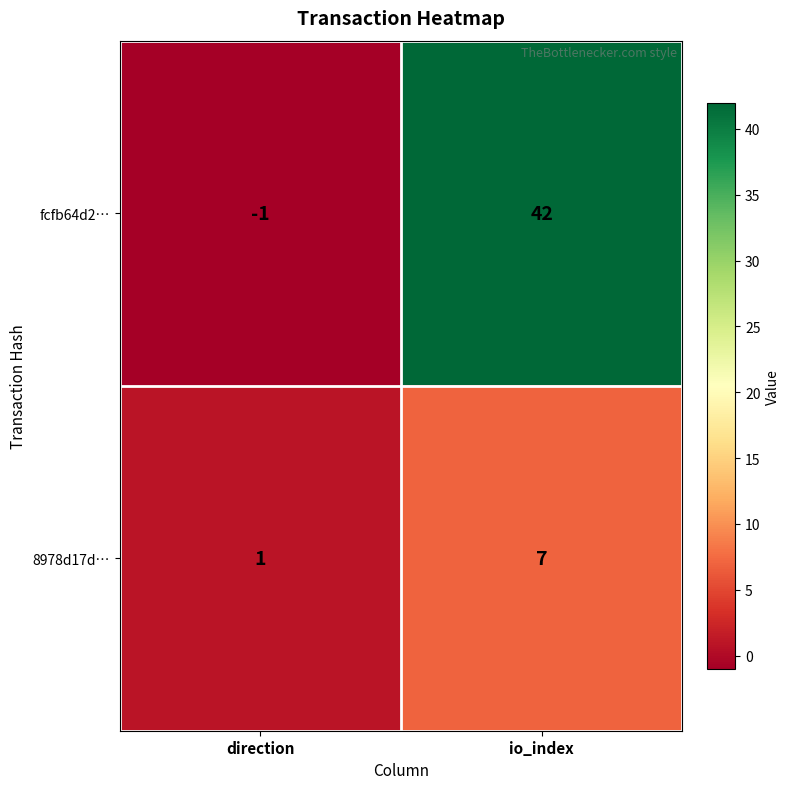

At which category is the sum across all series the highest?

io_index